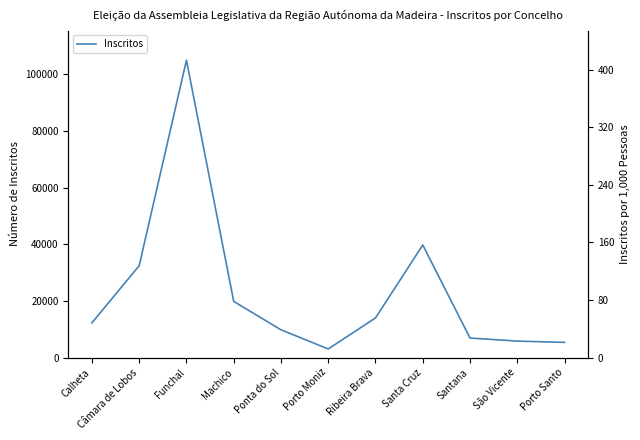

At which label does the data first exceed 12249?

Câmara de Lobos